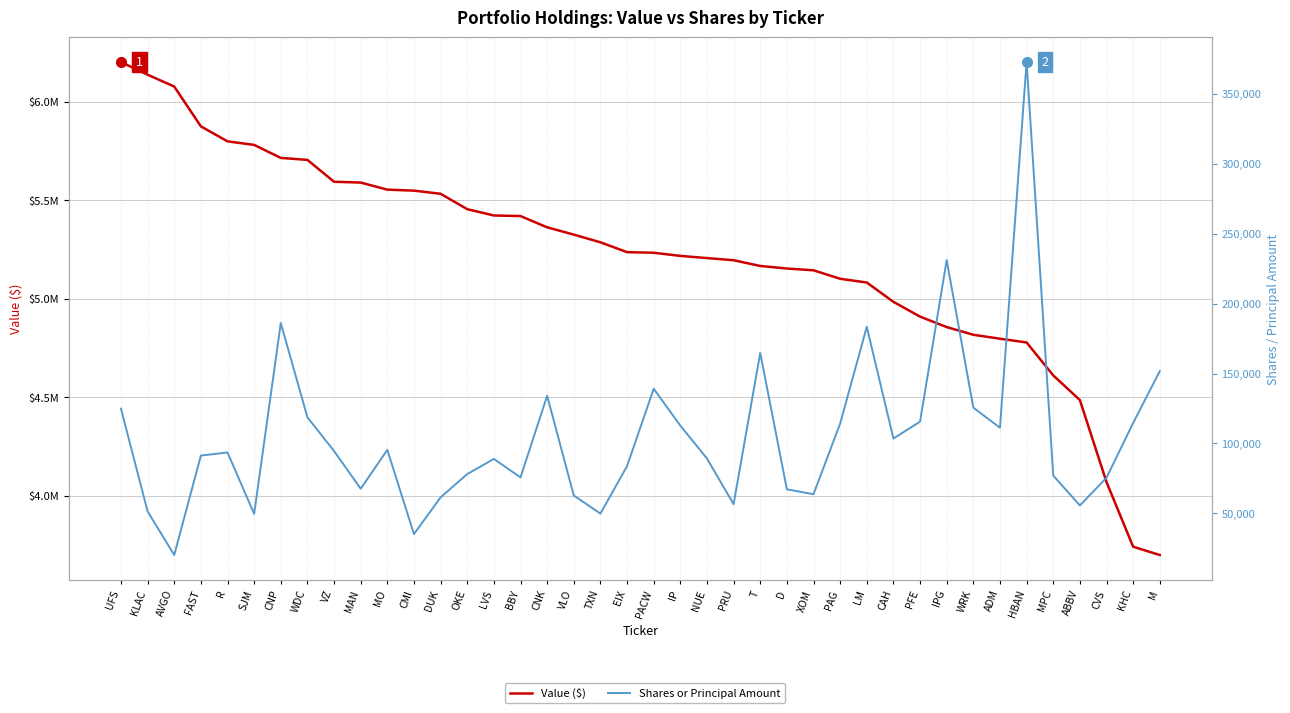

What is the difference between the maximum and minimum values in the Shares or Principal Amount series?

352628